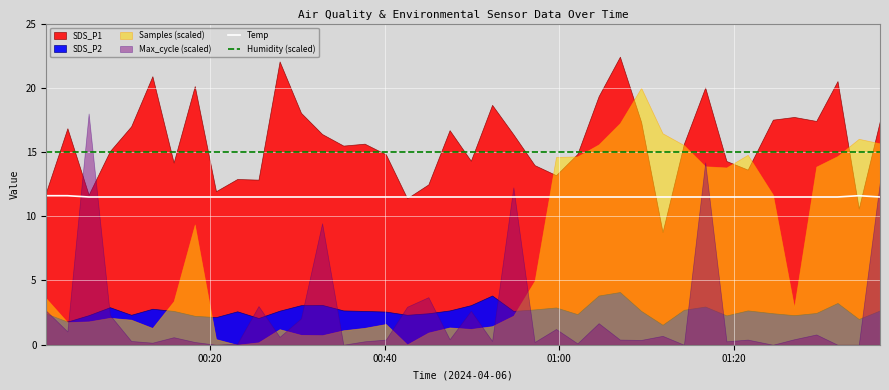

True or false: Temp has more than 0 interior local peaks.

True